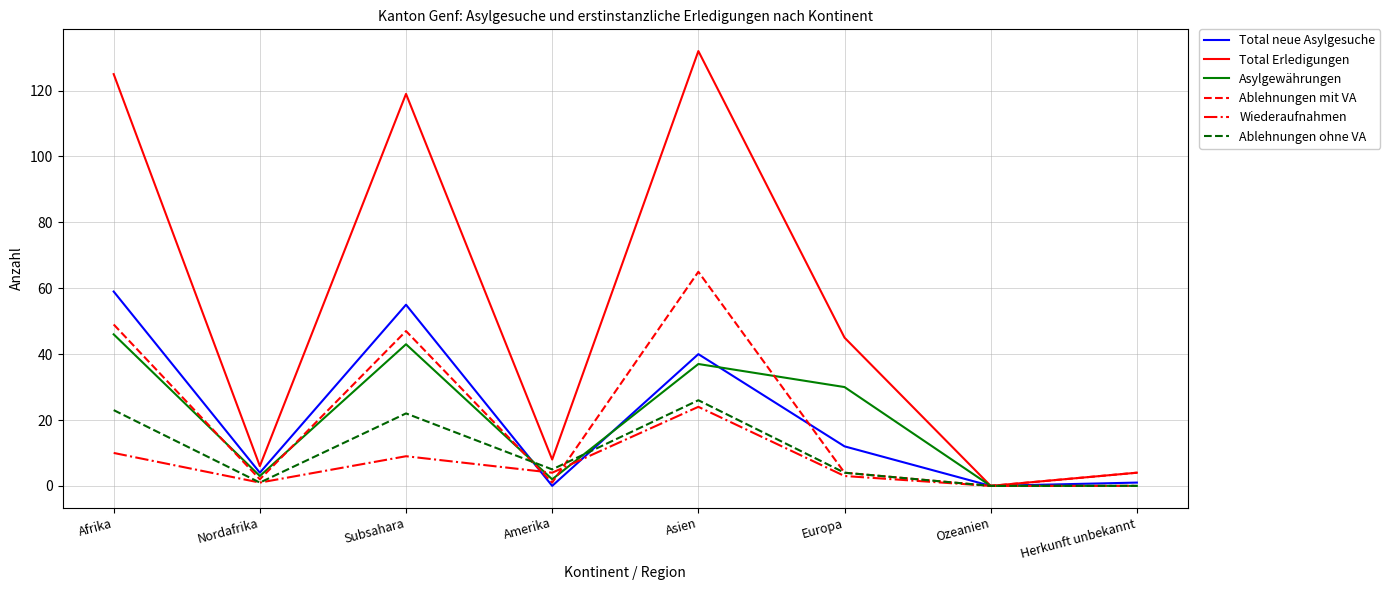

What is the total value across all series at Herkunft unbekannt?

9